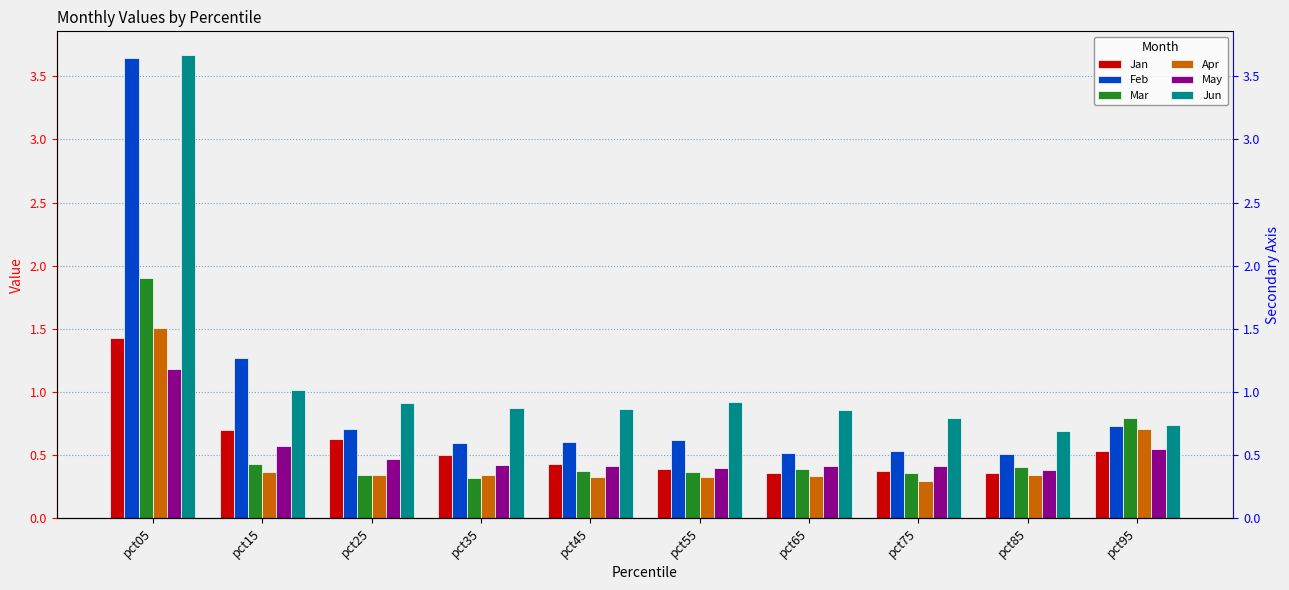

The Apr series shows 0.3 at pct65. True or false?

True